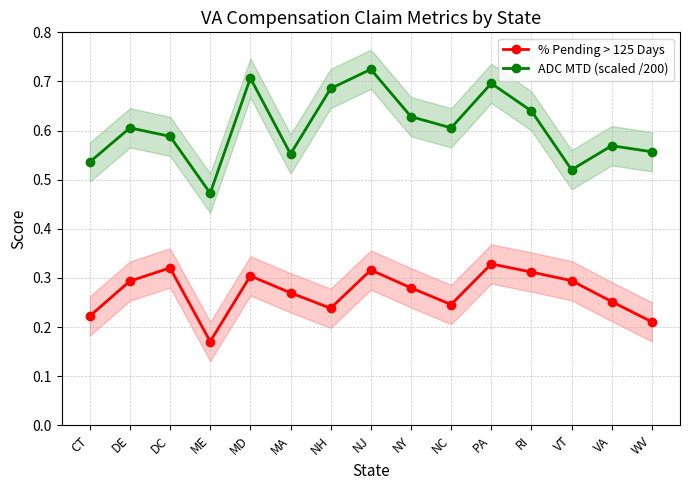

Which series has the widest spread of values?

ADC MTD (scaled /200)